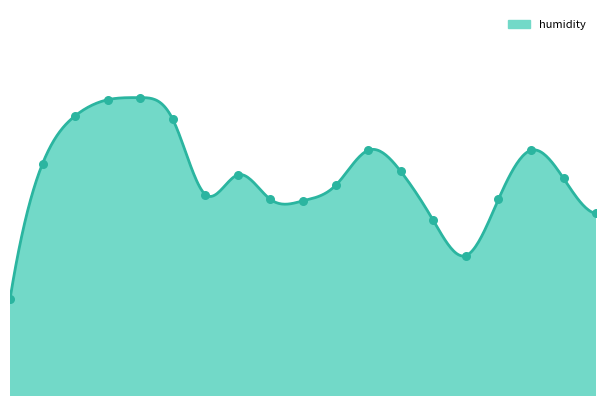

What is the ratio of the value at 03:00 to the value at 01:19?

0.9